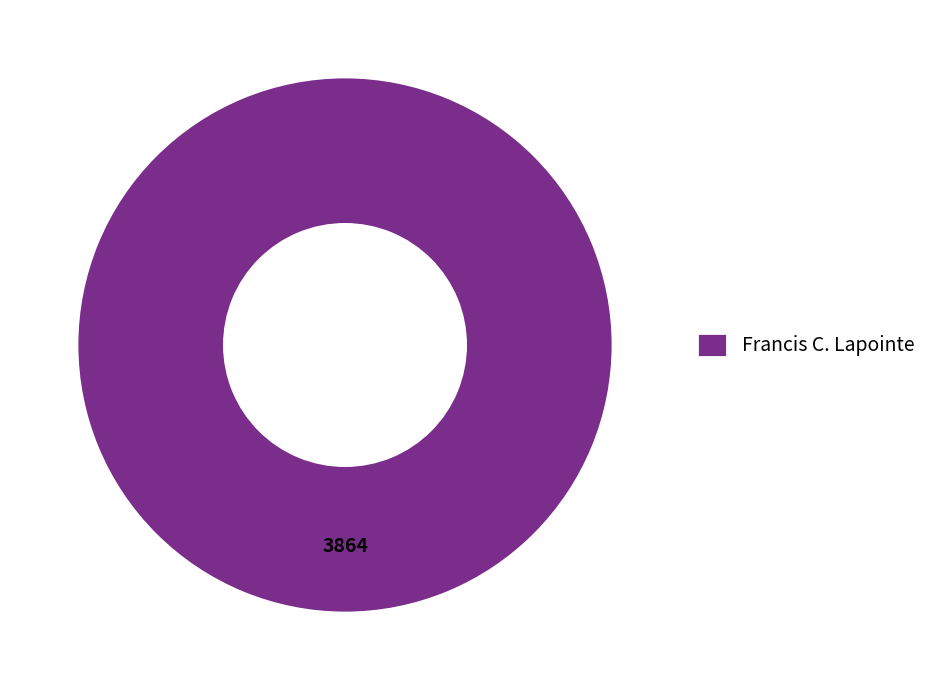

Is it true that Francis C. Lapointe is 87% of the pie?

False